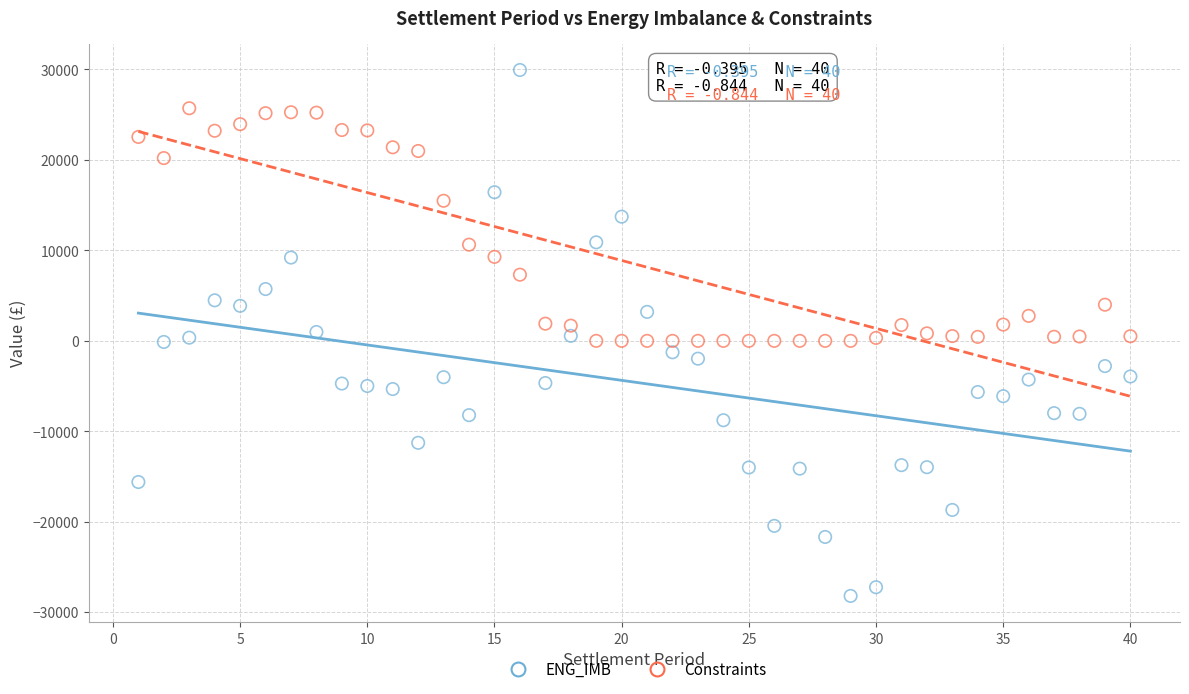

Which series has the widest spread of Y values?

ENG_IMB